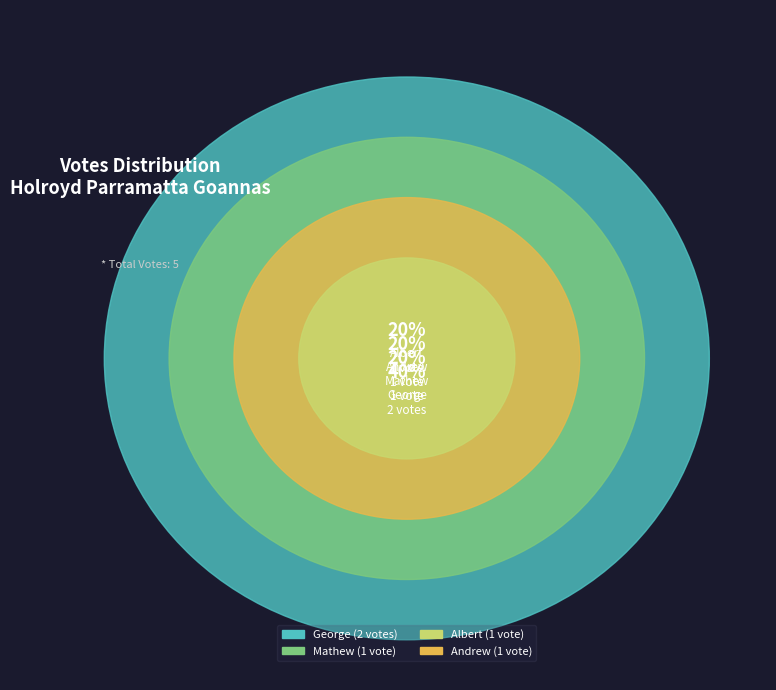

Does Mathew represent more than half of the total?

No